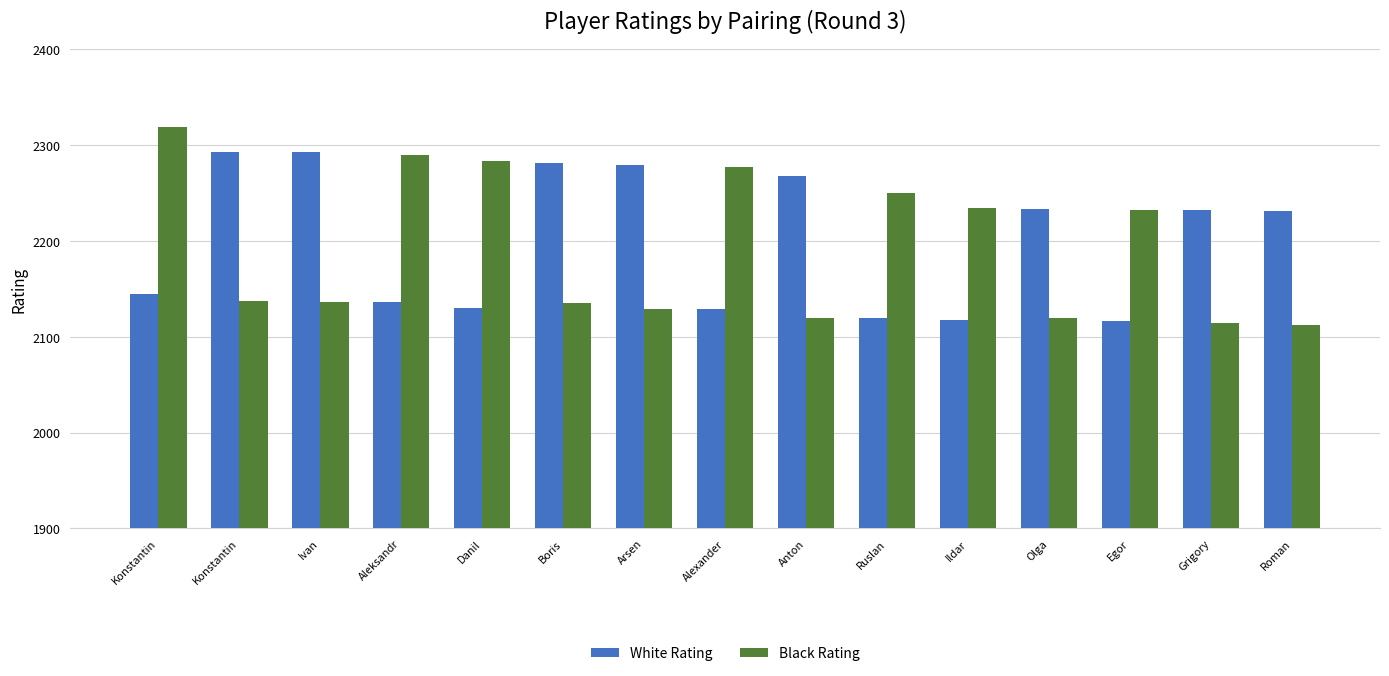

List the series in order of their peak value, lowest first.

White Rating, Black Rating